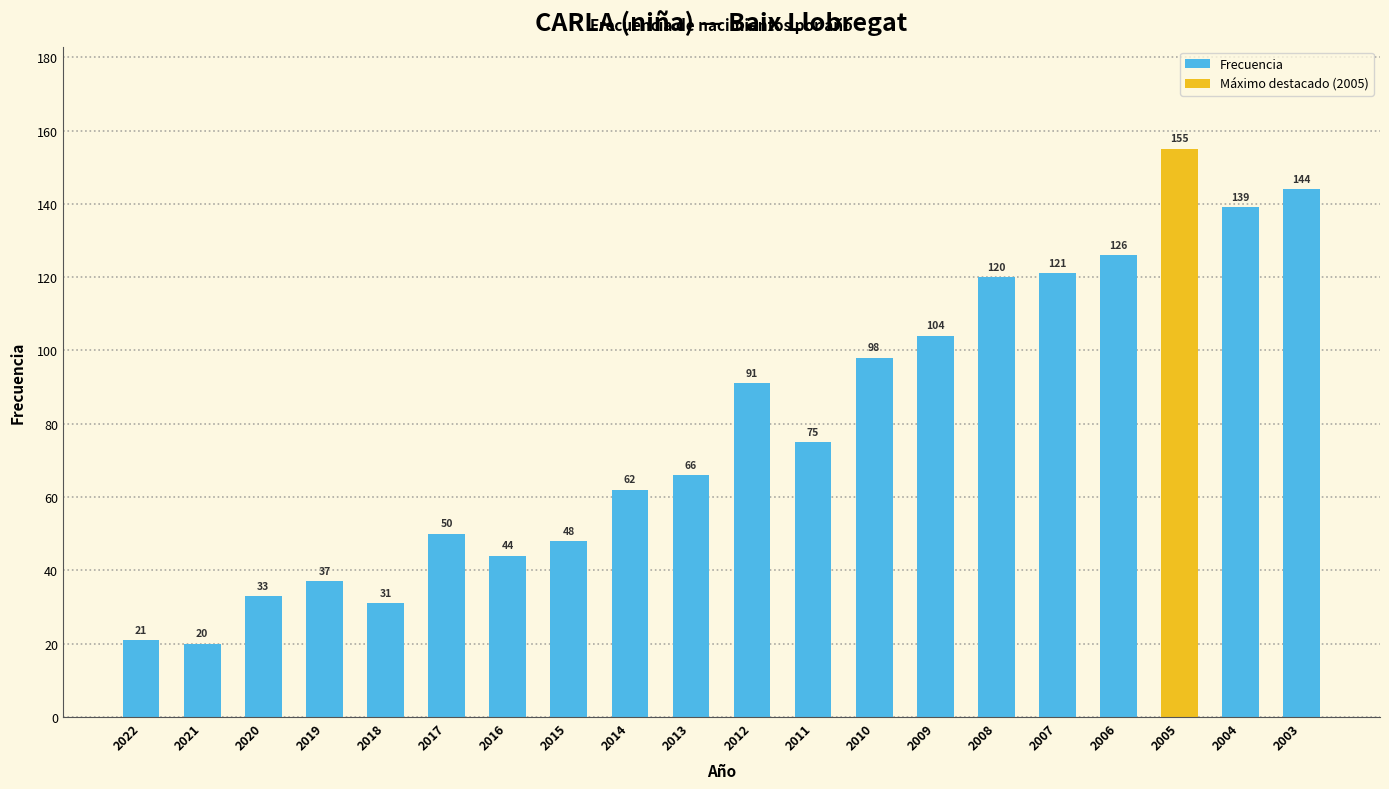

List the labels in order of value, smallest first.

2021, 2022, 2018, 2020, 2019, 2016, 2015, 2017, 2014, 2013, 2011, 2012, 2010, 2009, 2008, 2007, 2006, 2004, 2003, 2005